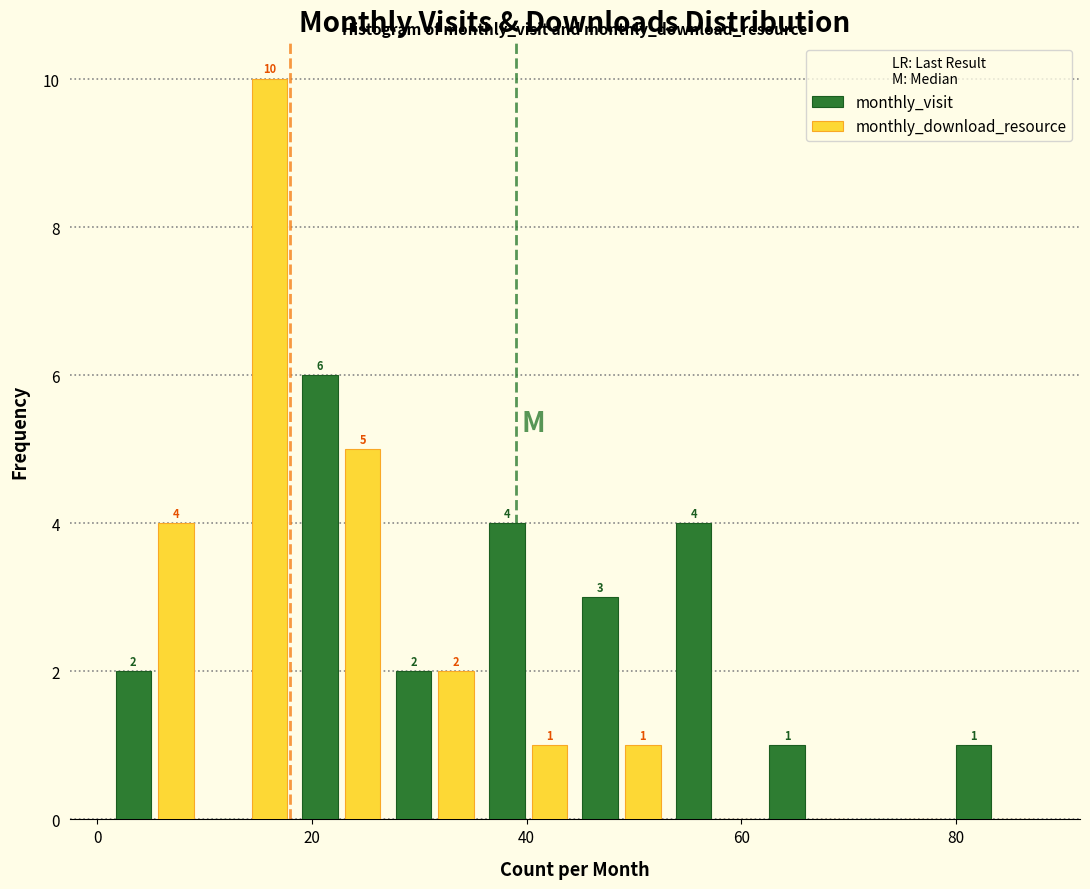

In the monthly_visit series, which range on the x-axis has the tallest bar?

18 to 28